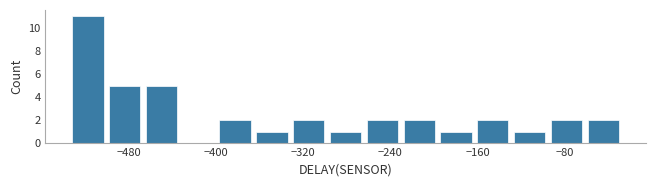

Read against the x-axis, roughly where is the centre of the tallest bar?

-520